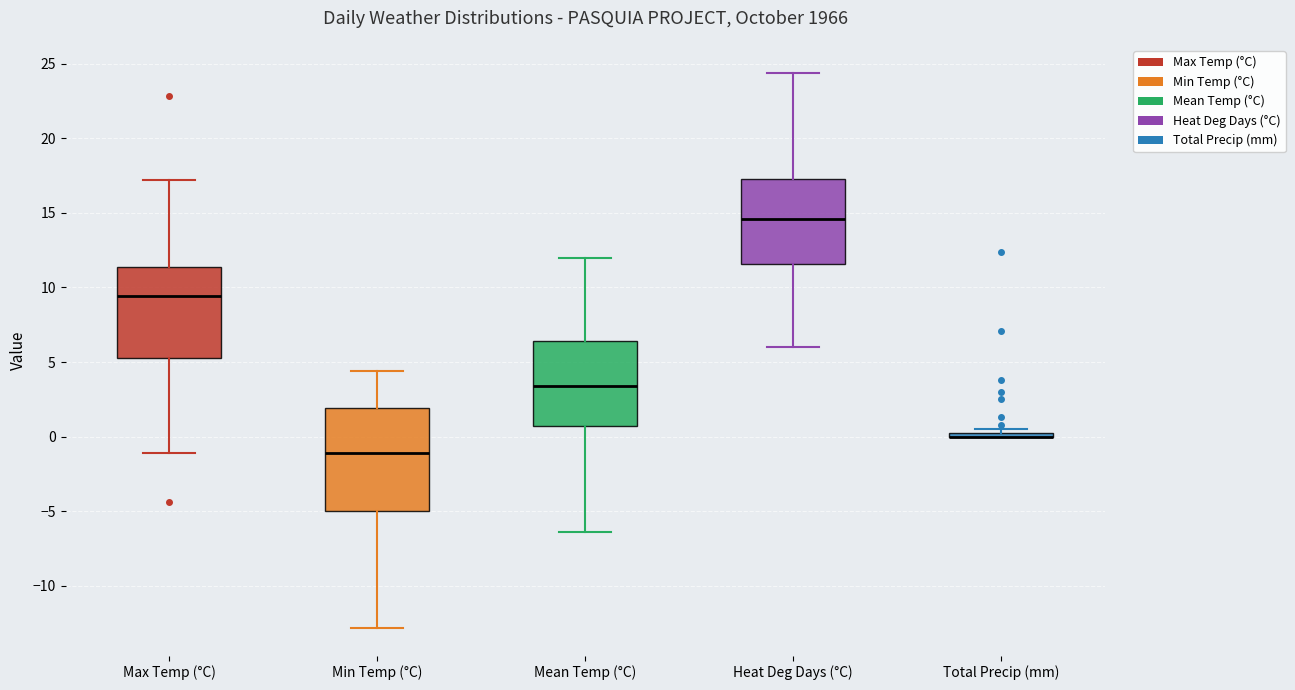

Where does the median line of the box for Heat Deg Days (°C) sit on the y-axis? The values are not printed on the chart, so give them approximately, as read against the axis.

14.5